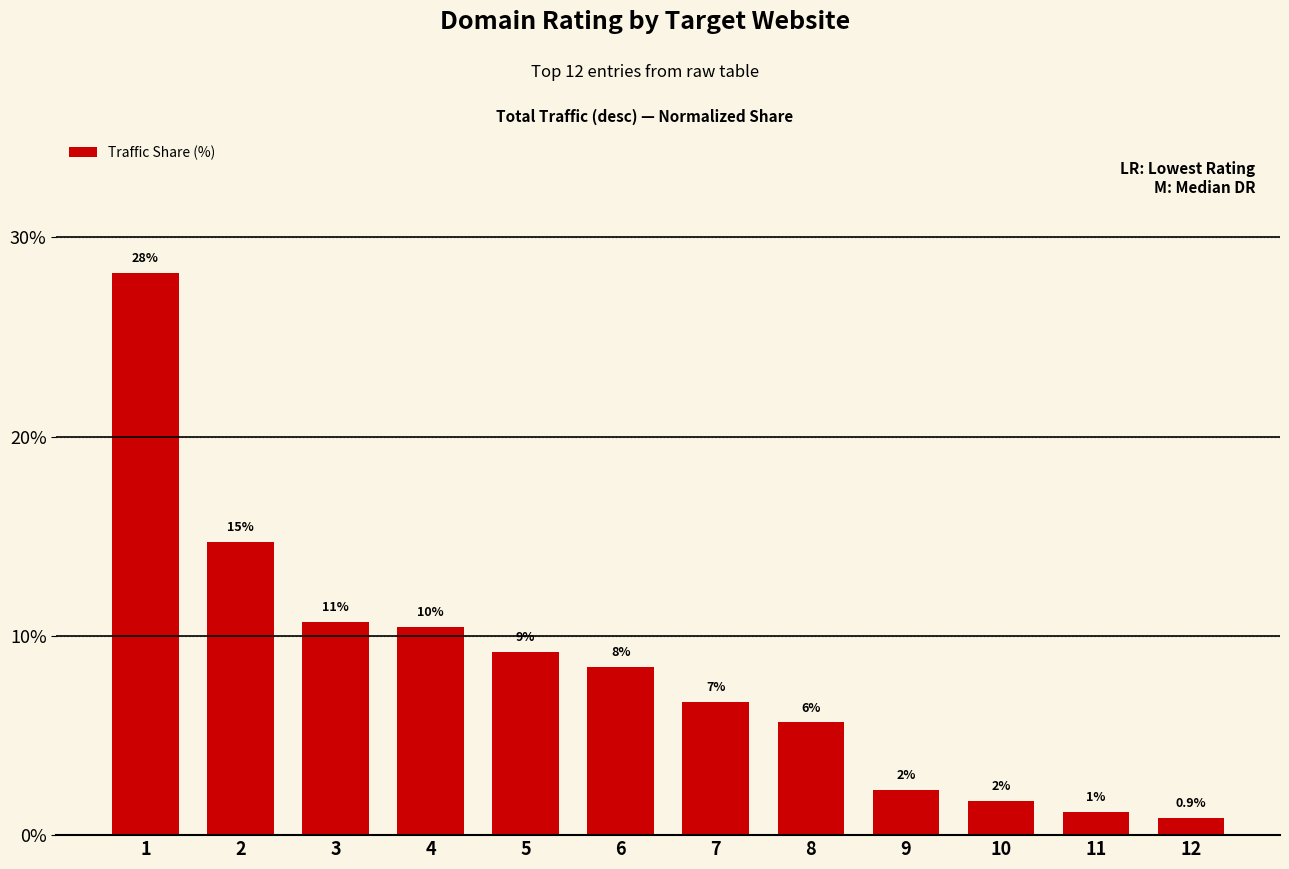

What is the change in value from 6 to 7?

-1.8